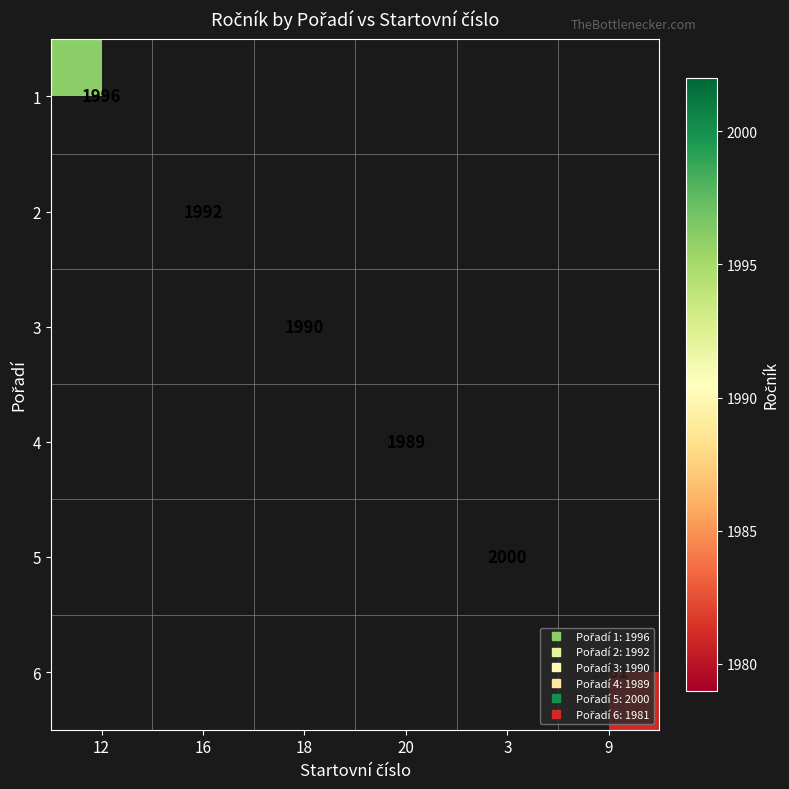

How many distinct data groups are displayed?

6